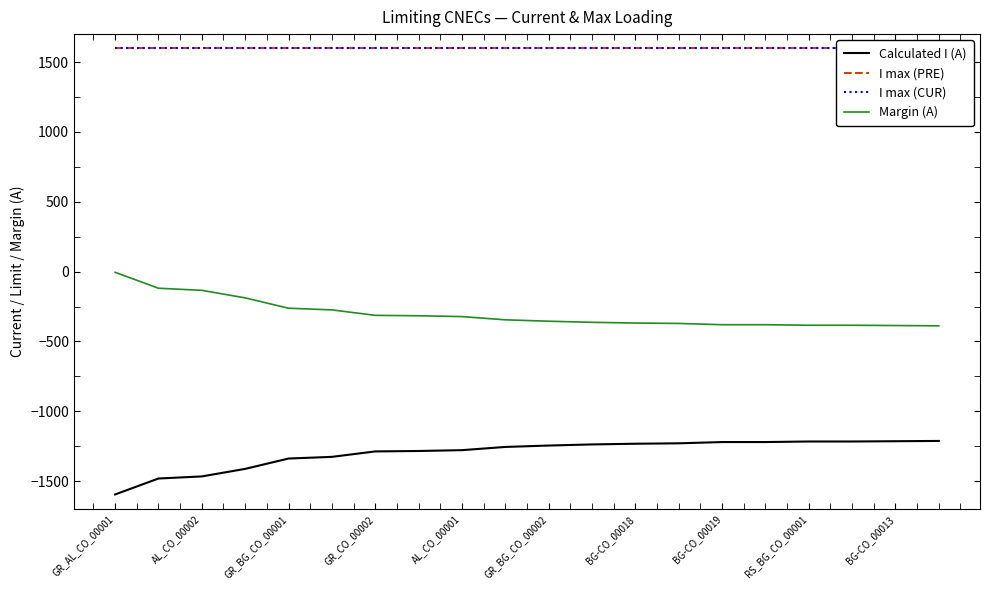

At which label does Margin (A) reach its peak?

GR_AL_CO_00001